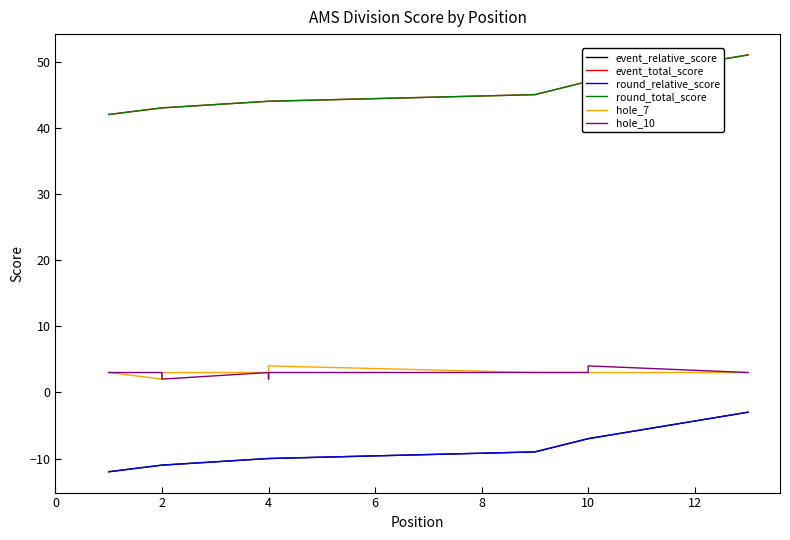

What is the average value of the event_relative_score series?

-9